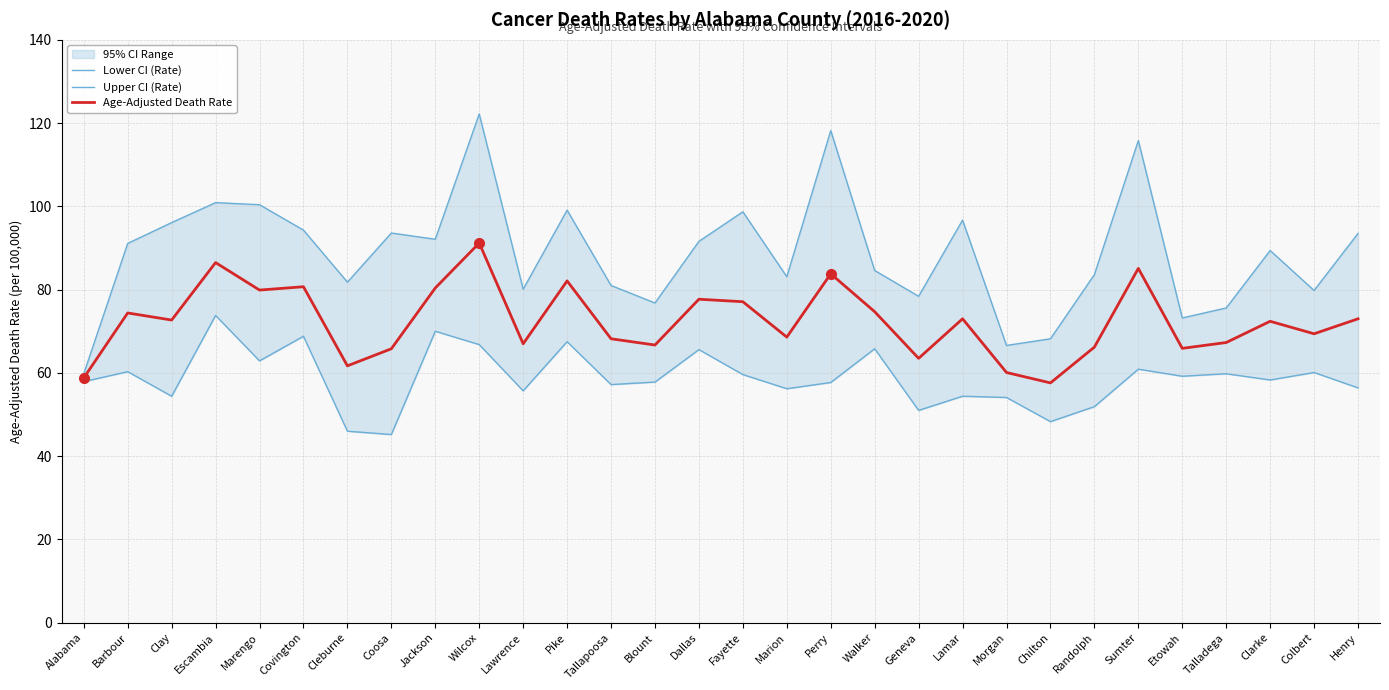

List the series in order of their peak value, lowest first.

Lower CI (Rate), Age-Adjusted Death Rate, Upper CI (Rate)